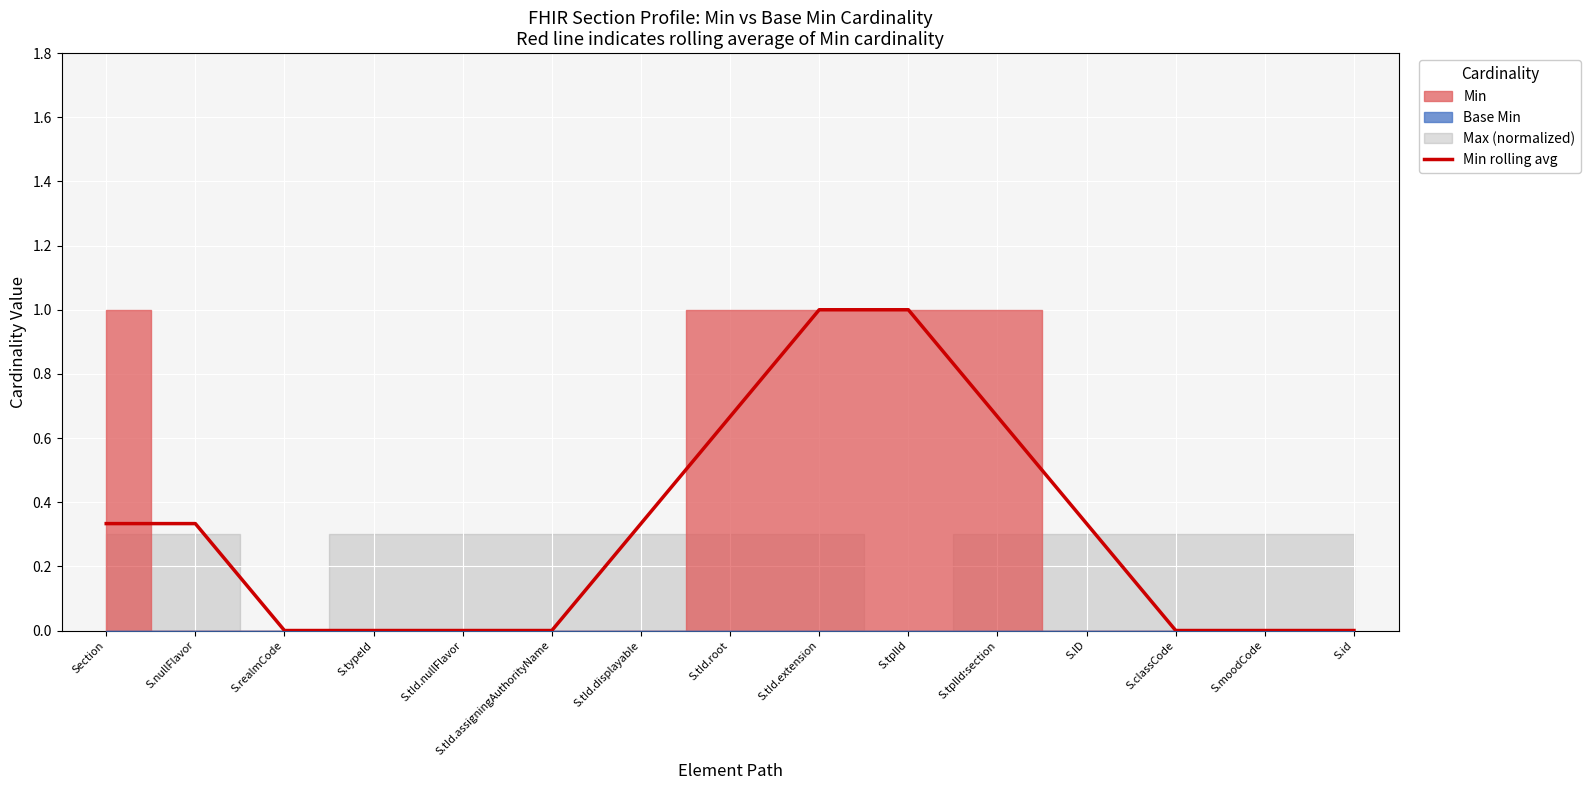

True or false: Min rolling avg has a value of 0.1 at Section.

False